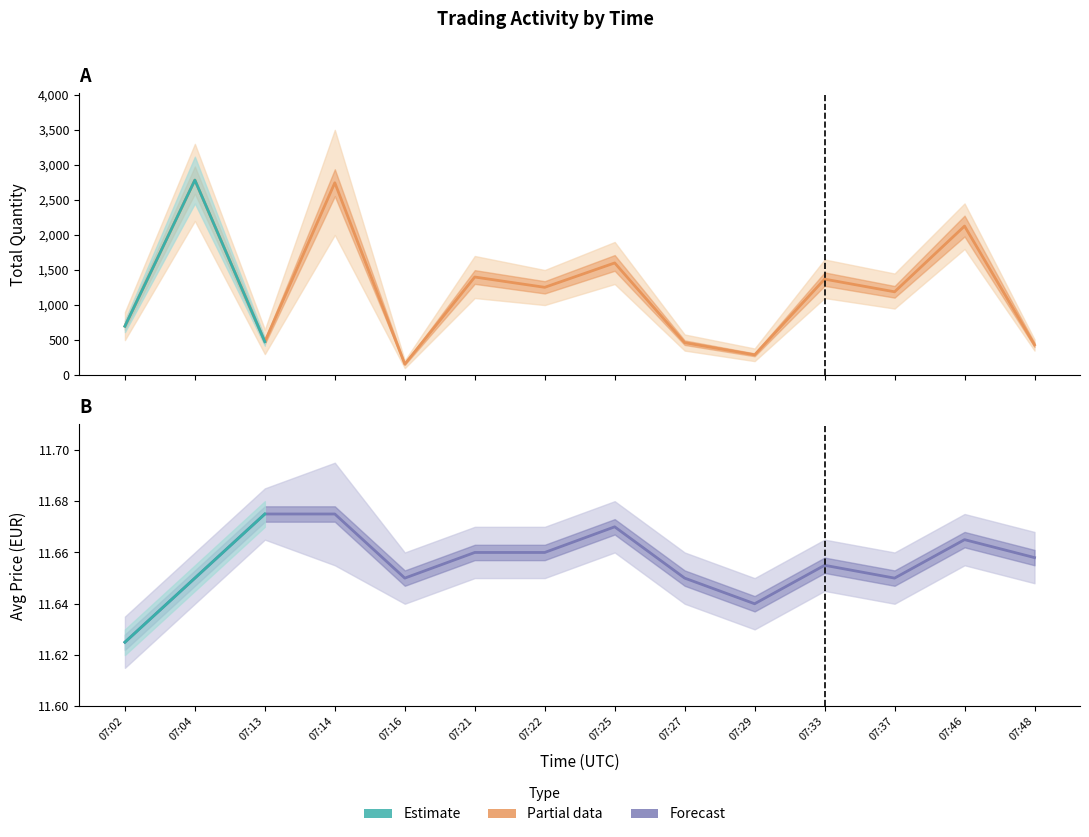

What is the value of the Total Quantity point at the 14th from the left?

432.0